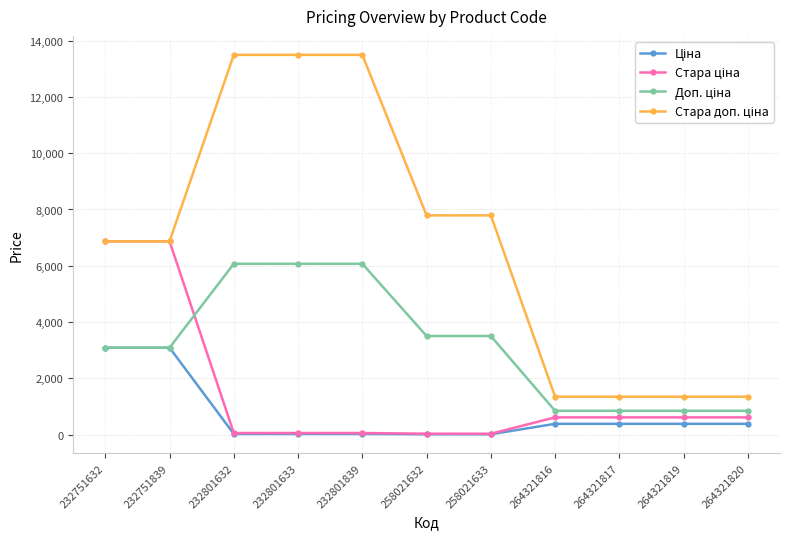

At how many categories does at least one series exceed 9011?

3